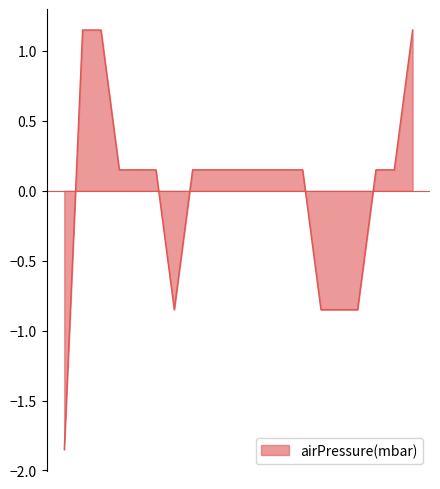

What is the difference between the maximum and minimum values?

3.0